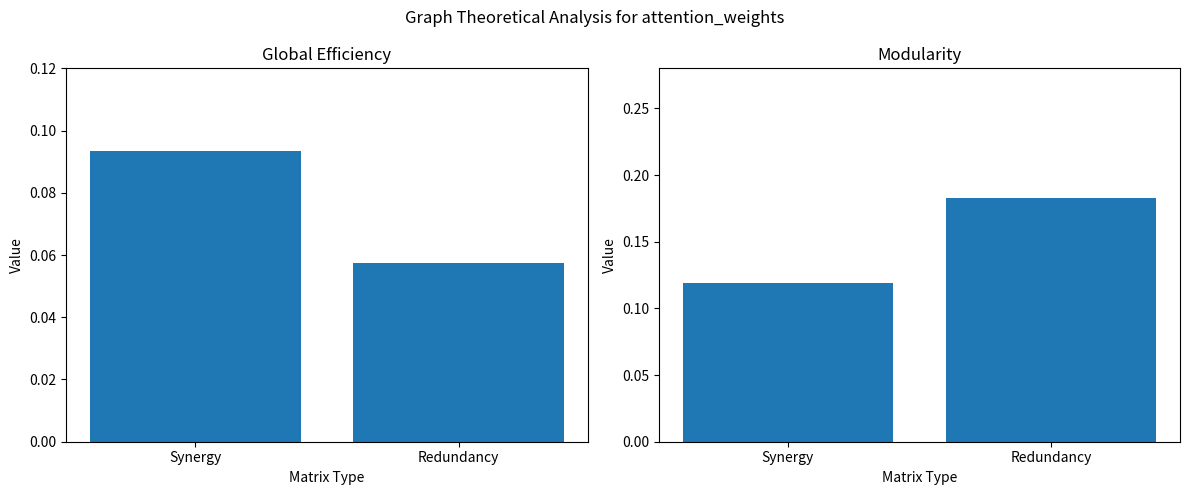

The value of Modularity at Synergy is 0.0. True or false?

False